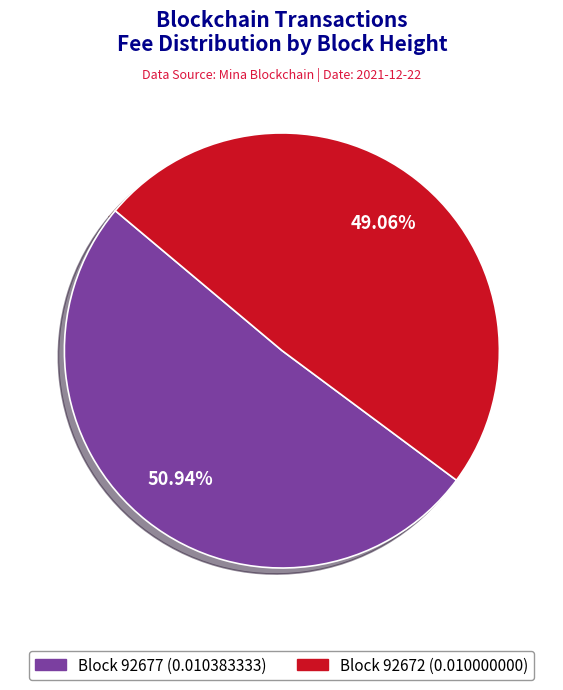

Count the number of slices in the pie.

2